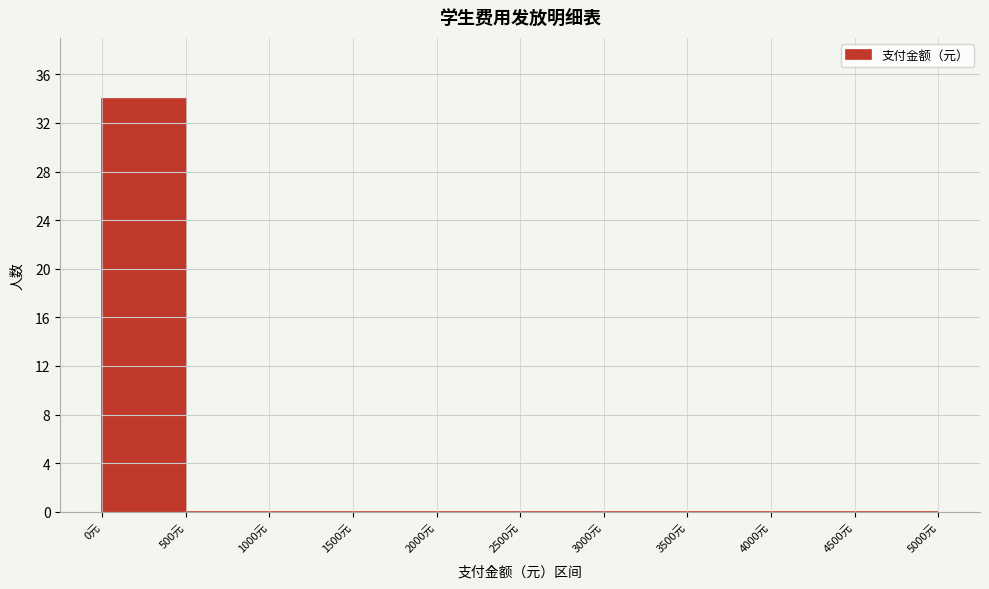

Over which range of the x-axis is the bar tallest?

0 to 500